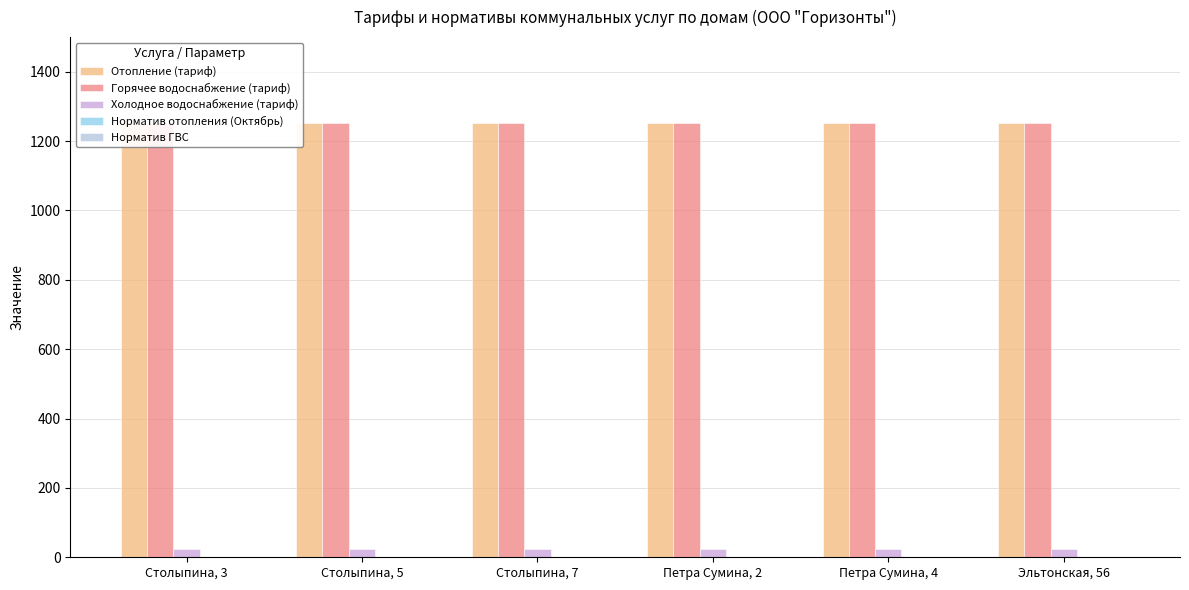

What is the highest value of the Горячее водоснабжение (тариф) series?

1253.5